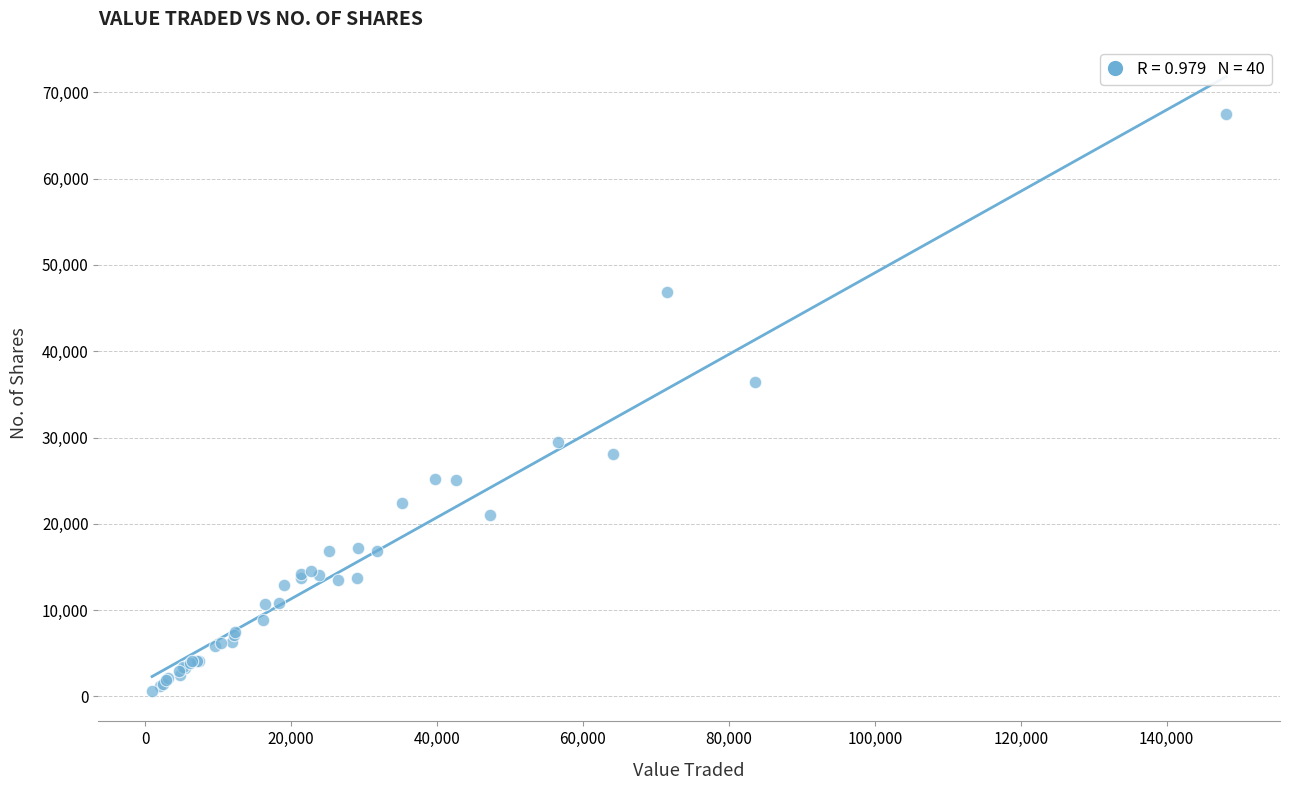

What Y value in the scatter plot is closest to 34076?

36448